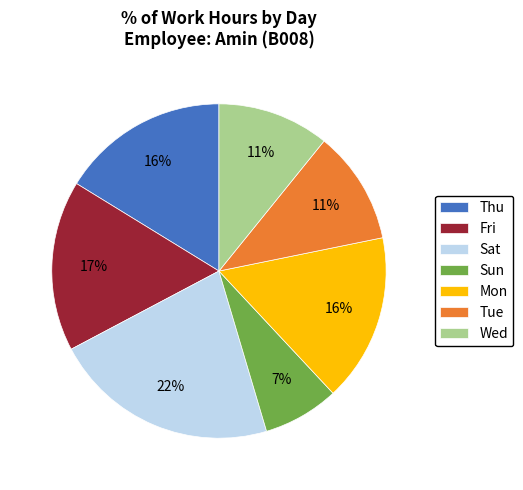

To the nearest percent, what is the combined percentage of Sat and Tue?

33%